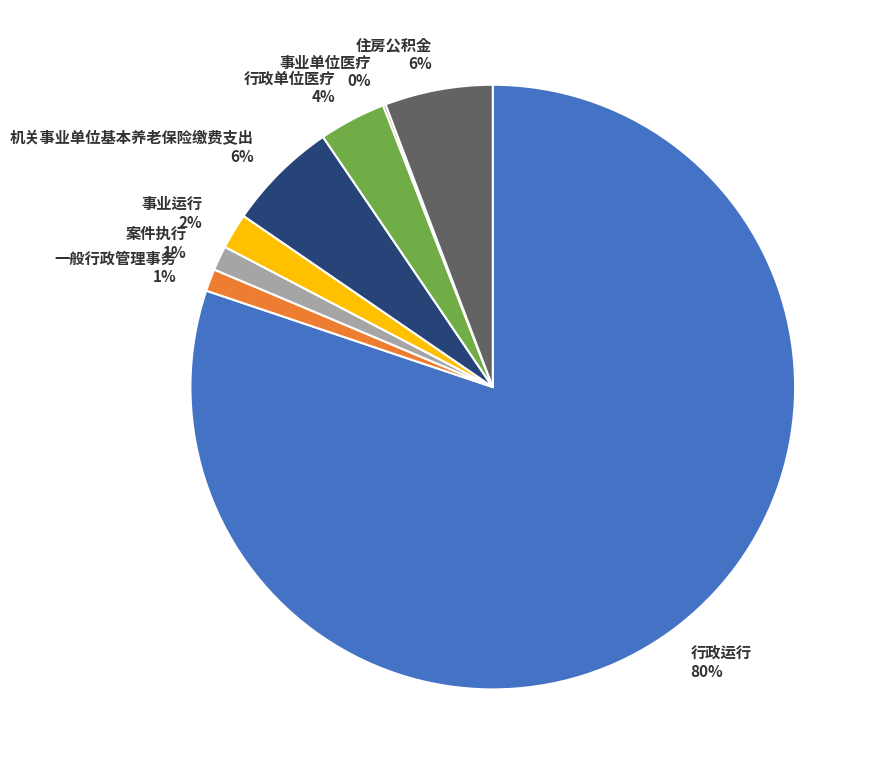

Which has a higher value, 行政单位医疗 4% or 案件执行 1%?

行政单位医疗 4%